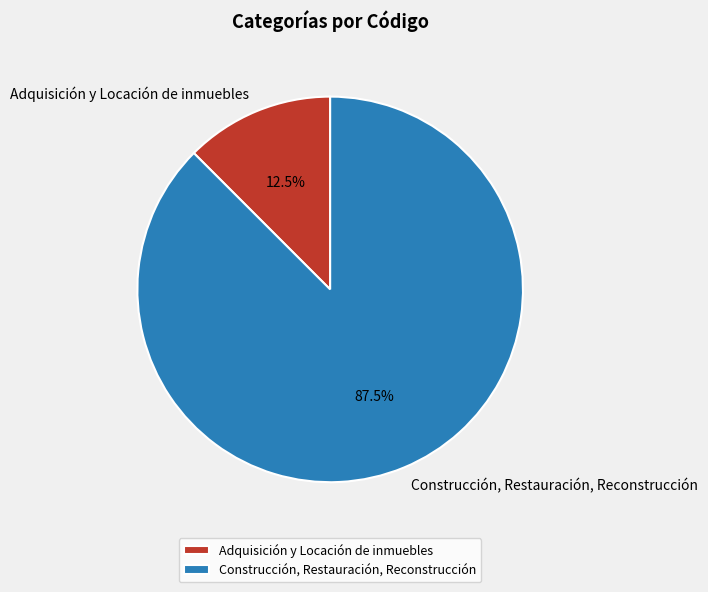

Which category has the biggest portion of the pie?

Construcción, Restauración, Reconstrucción